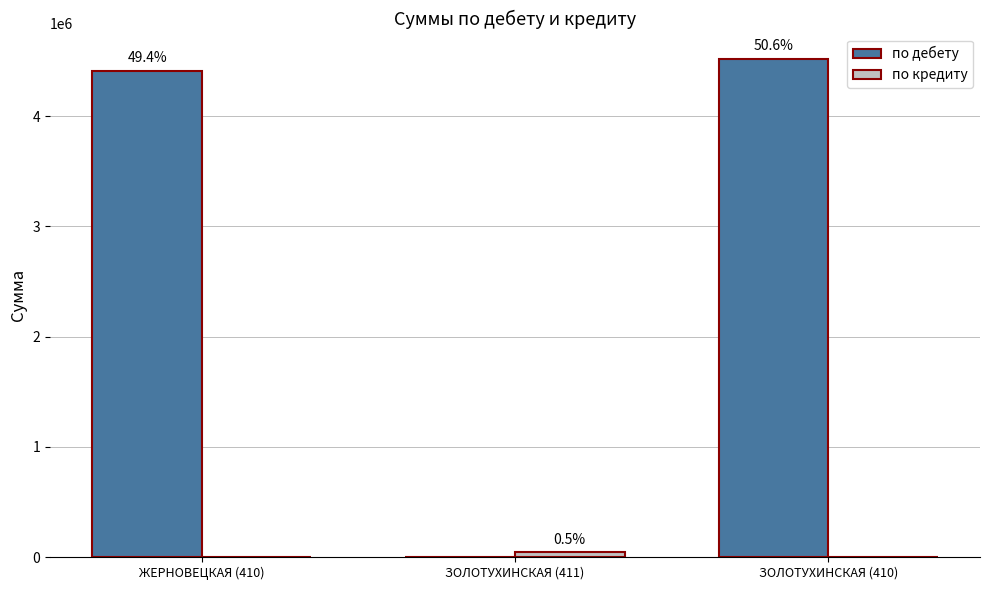

The по дебету series shows 1399986.8 at ЗОЛОТУХИНСКАЯ (410). True or false?

False